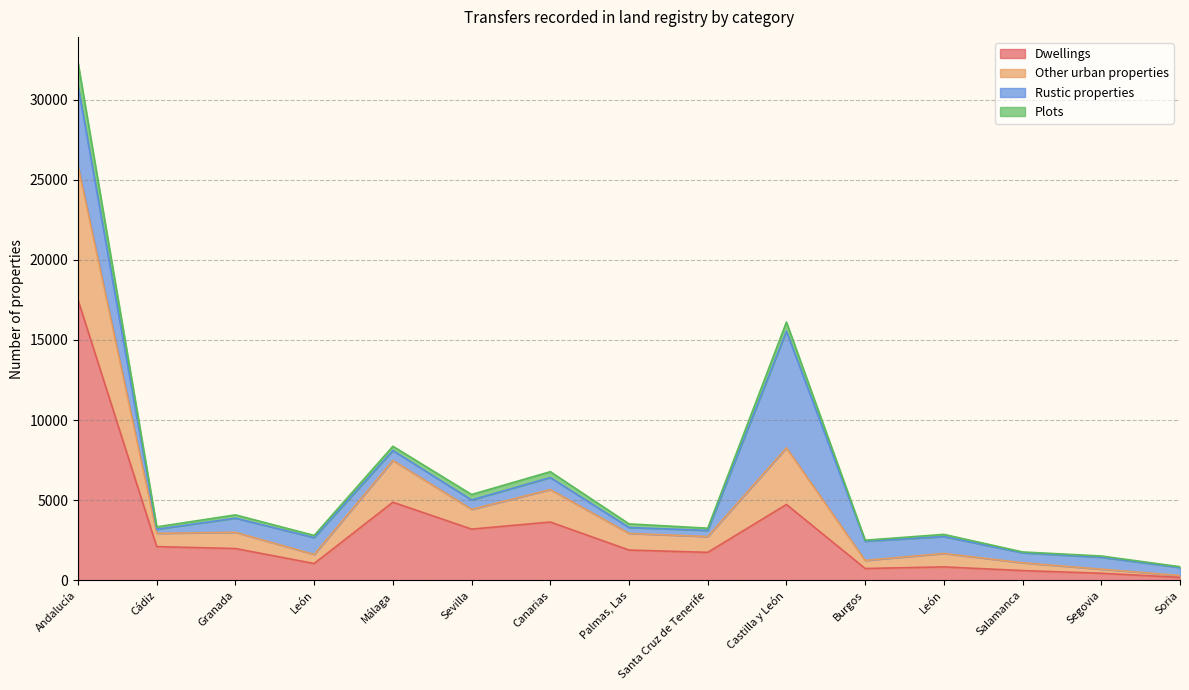

Does the chart have visible grid lines?

Yes